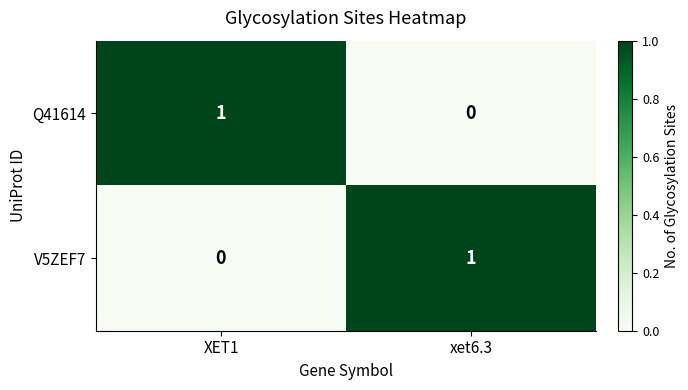

How many series are shown in this chart?

2